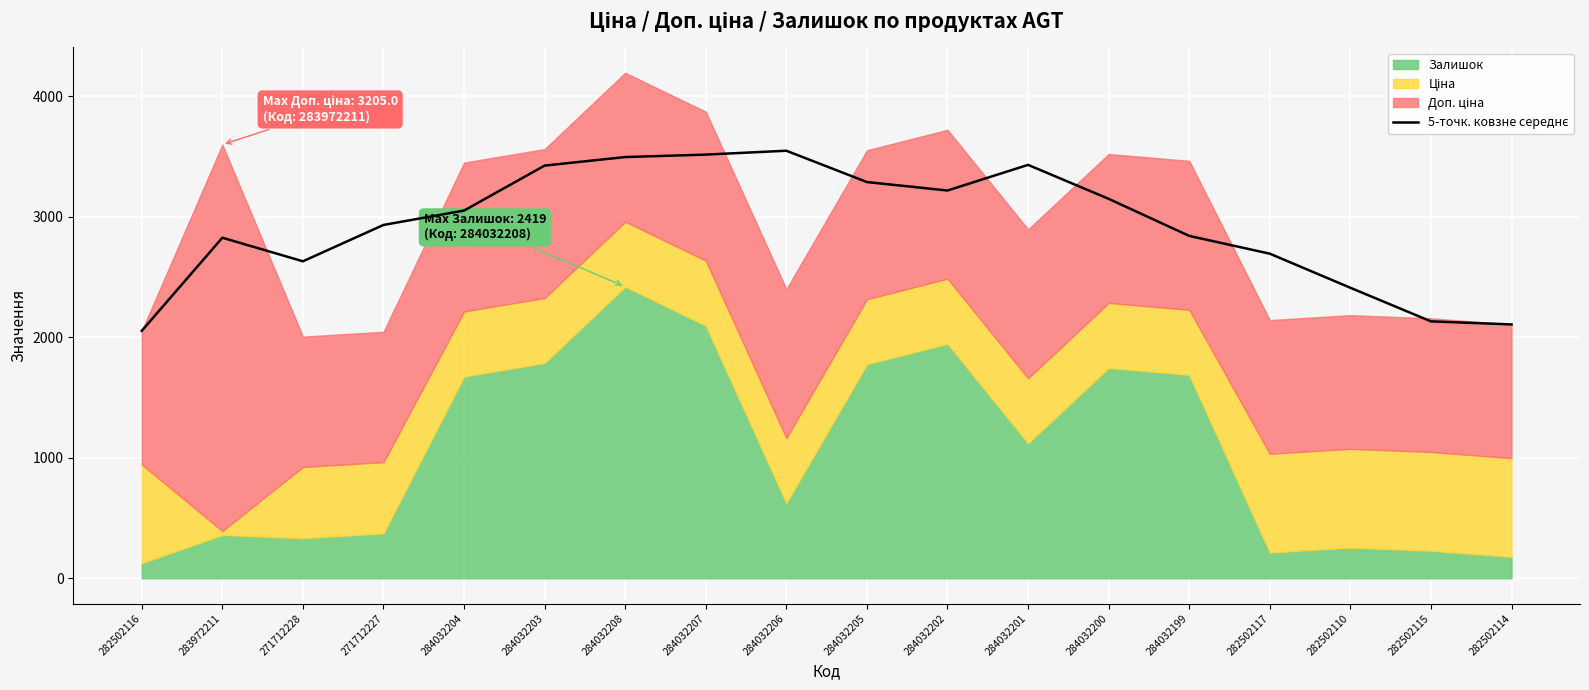

Which has a higher value, 282502115 or 271712228?

271712228